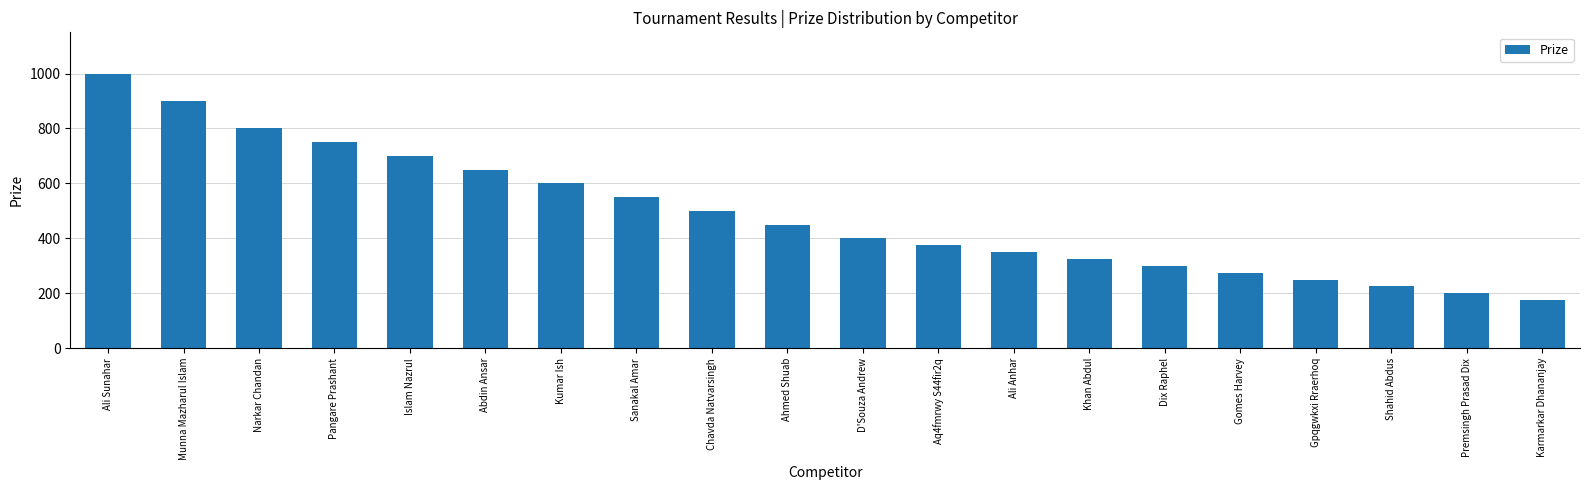

At which label is the value closest to 587?

Kumar Ish